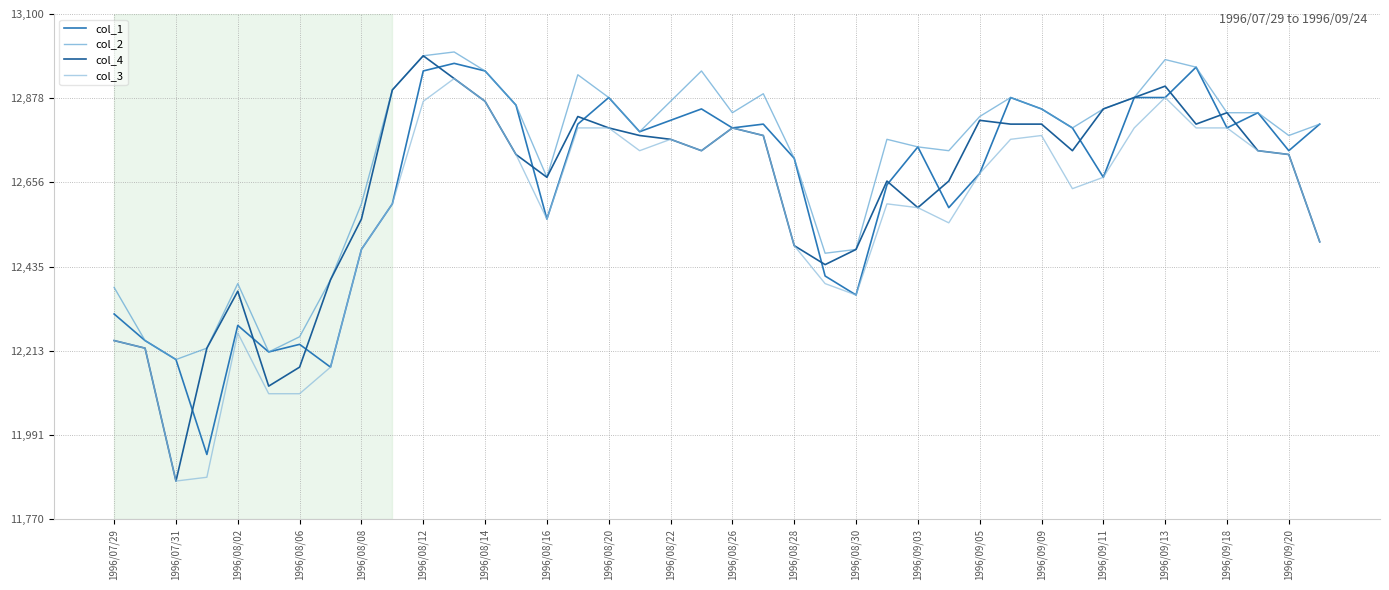

What is the greatest value displayed?

13000